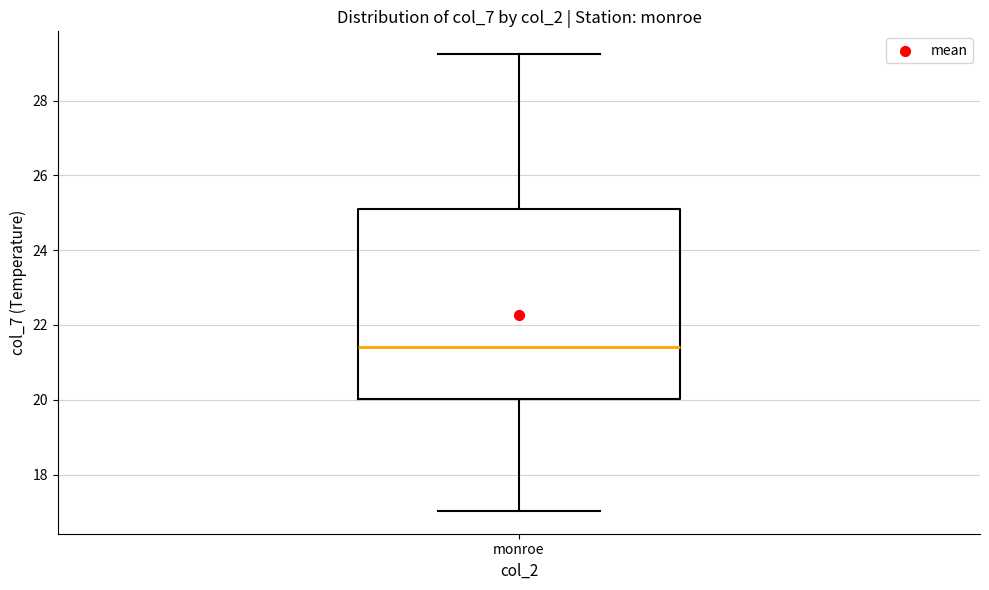

Where is the lower edge of the box for monroe on the y-axis? The values are not printed on the chart, so give them approximately, as read against the axis.

20.0